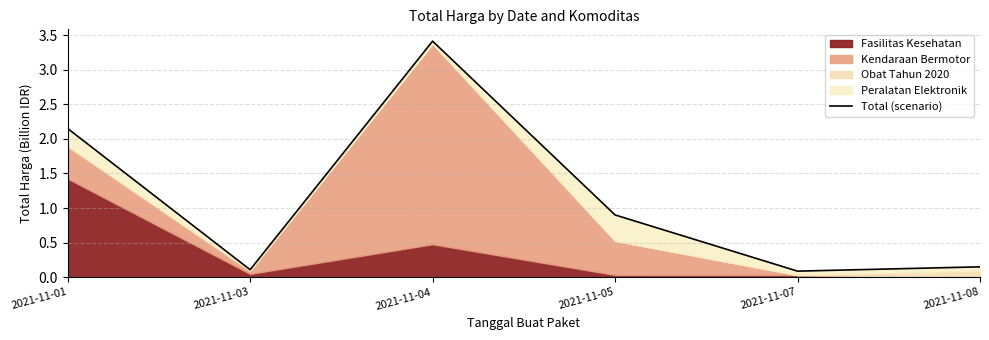

What value does the data have at 2021-11-03?

0.1